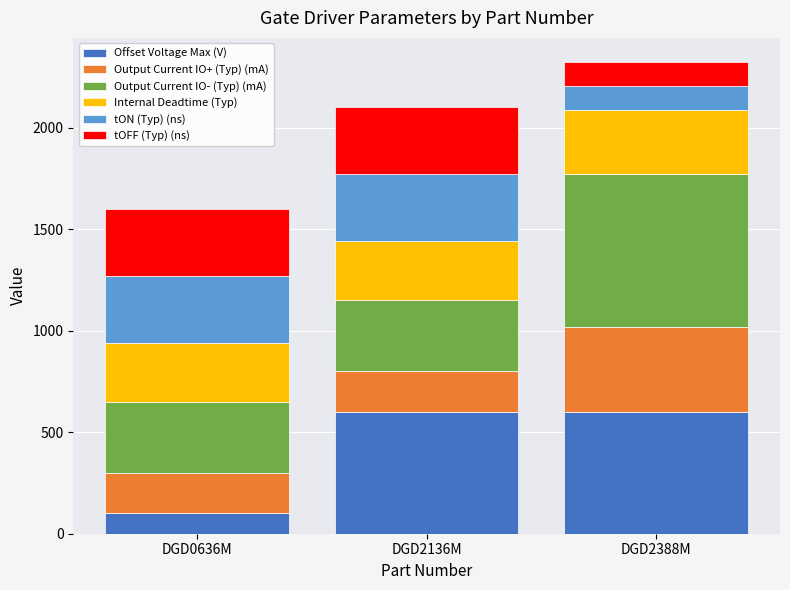

What is the total value across all series at DGD2388M?

2325